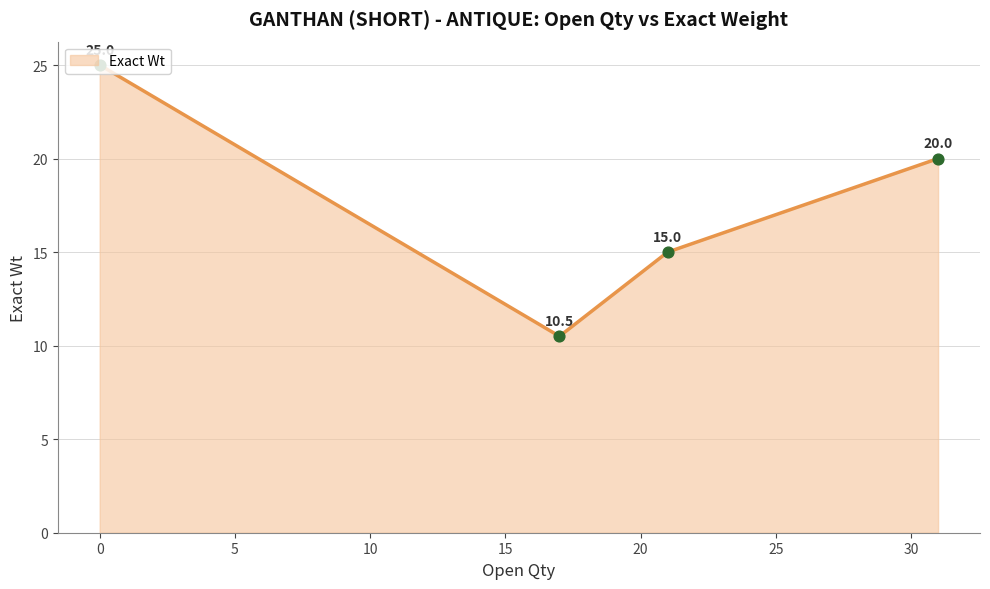

What is the smallest value displayed?

10.5